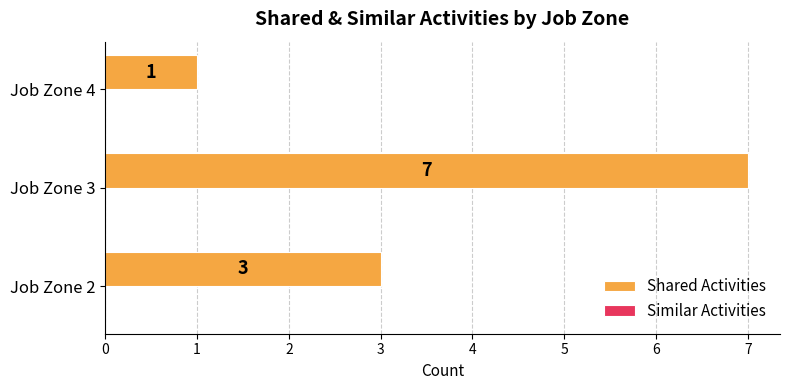

Rank the categories by value from highest to lowest.

Job Zone 3, Job Zone 2, Job Zone 4